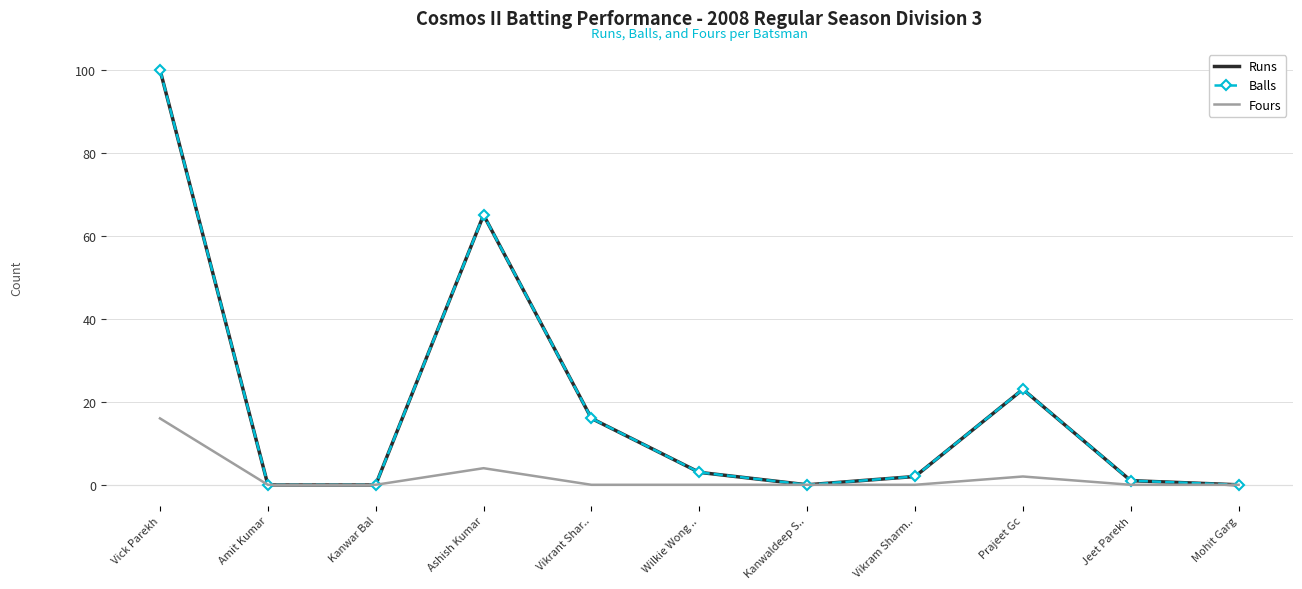

How many lines are shown in the chart?

3